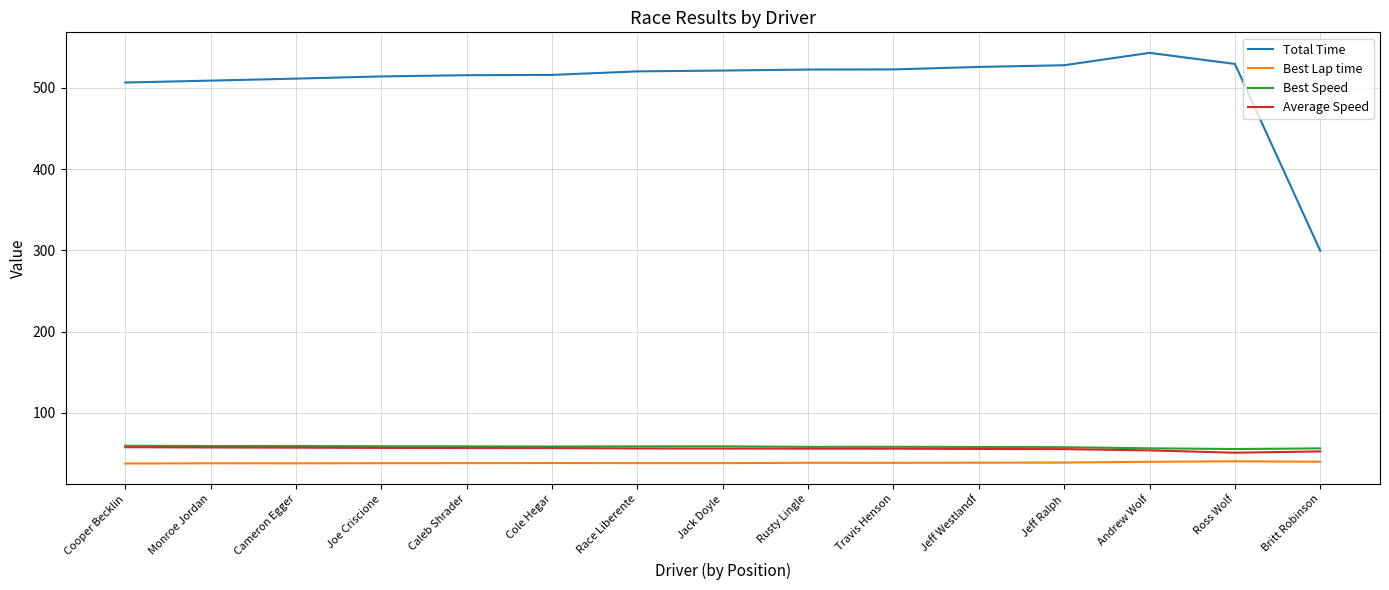

What are all the series names shown in the legend?

Total Time, Best Lap time, Best Speed, Average Speed